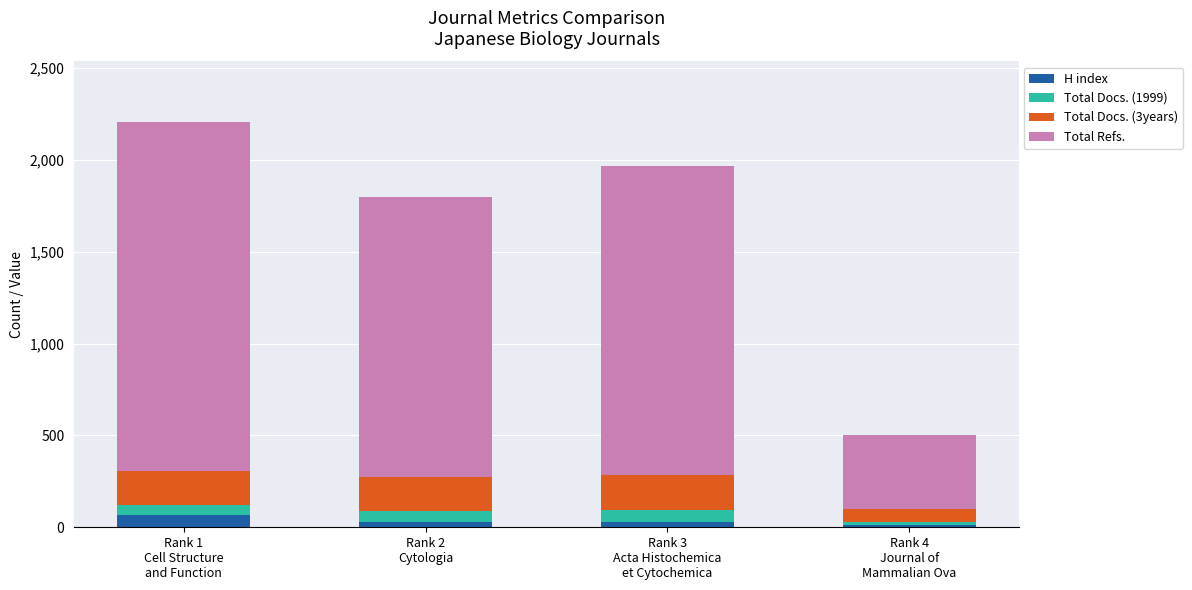

Does the chart contain any negative values?

No